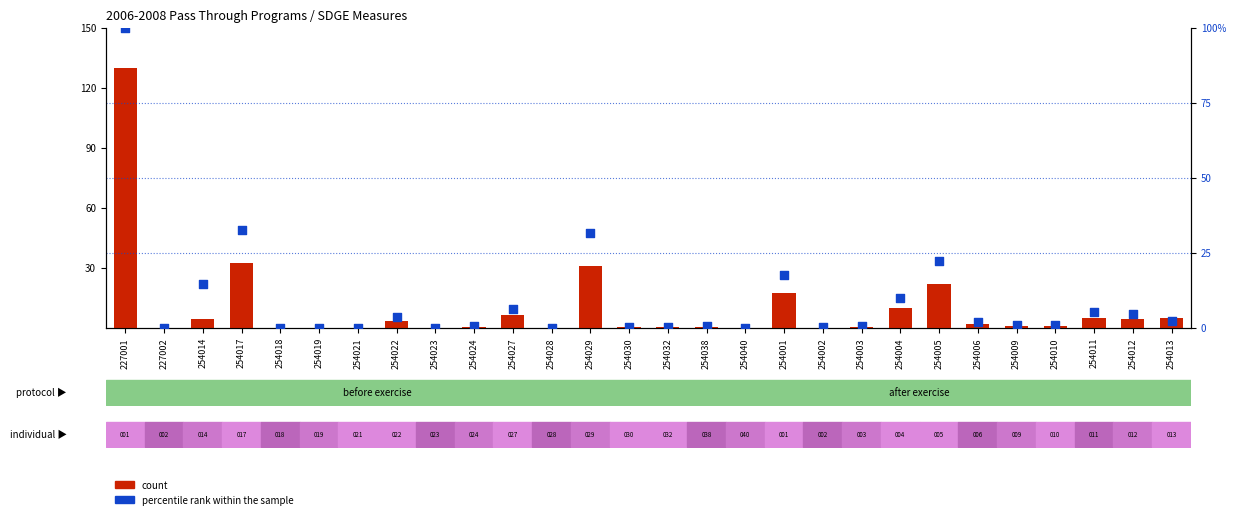

At how many categories does at least one series exceed 77?

1